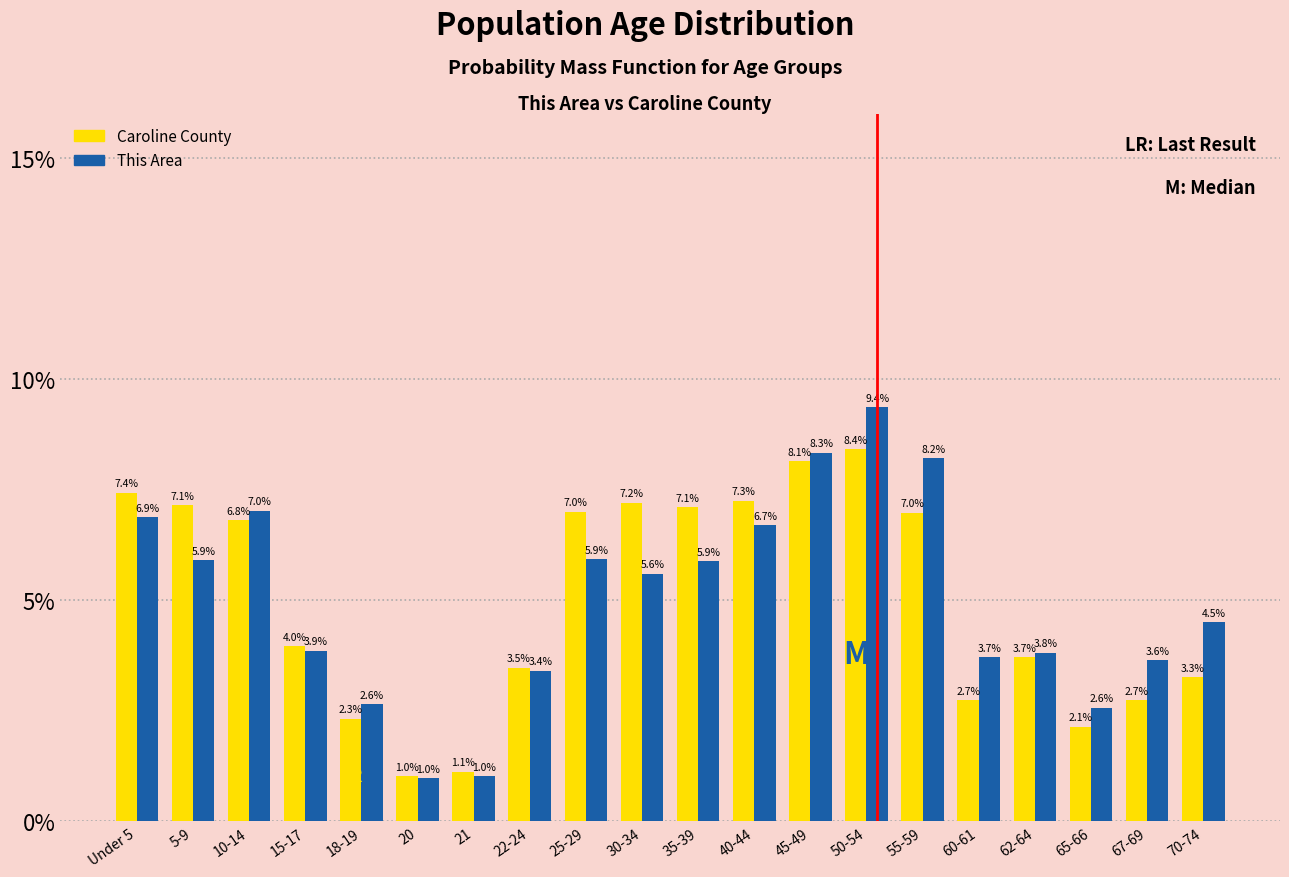

Are the bars grouped side by side (vs. stacked)?

Yes